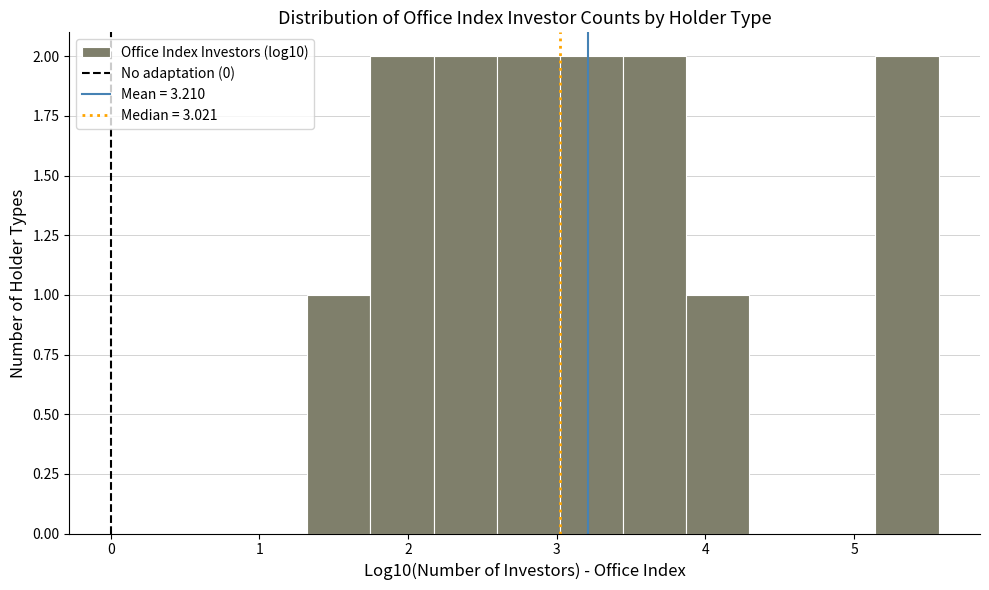

How tall is the bar that spans 3.9 to 4.3 on the x-axis? Neither the bar edges nor the heights are printed on the chart, so give them approximately, as read against the axes.

1